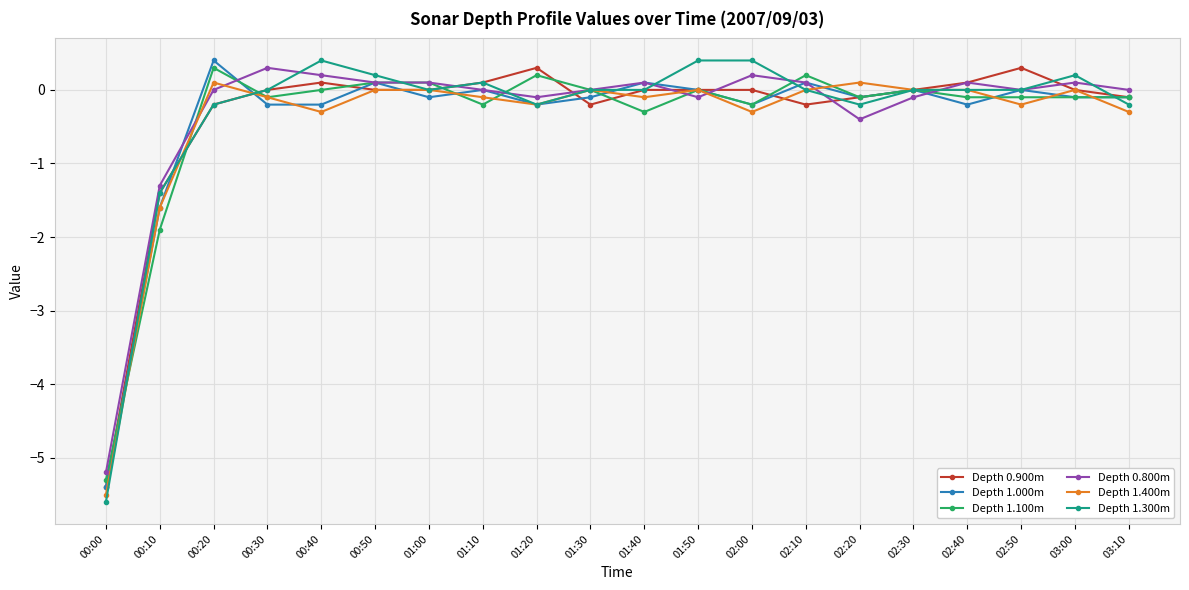

Where is Depth 1.100m nearest to the value -2?

00:10